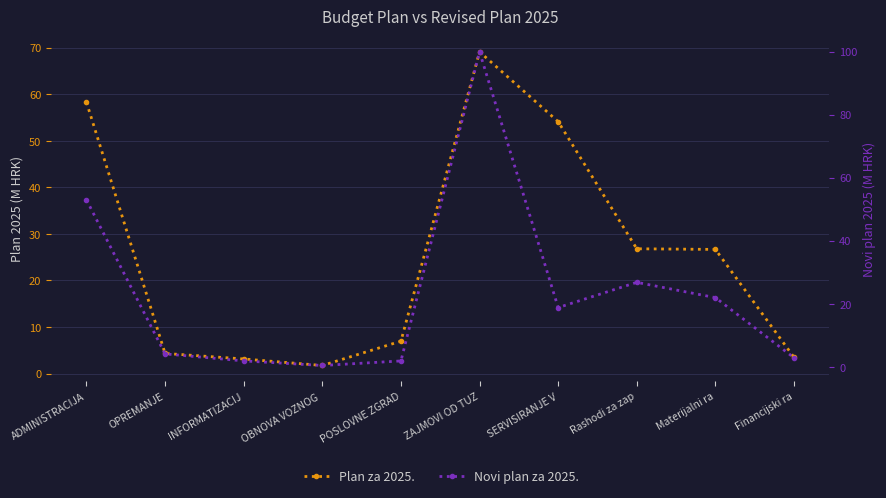

What is the sum of the Novi plan za 2025. values at ZAJMOVI OD TUZ and OBNOVA VOZNOG ?

100.3